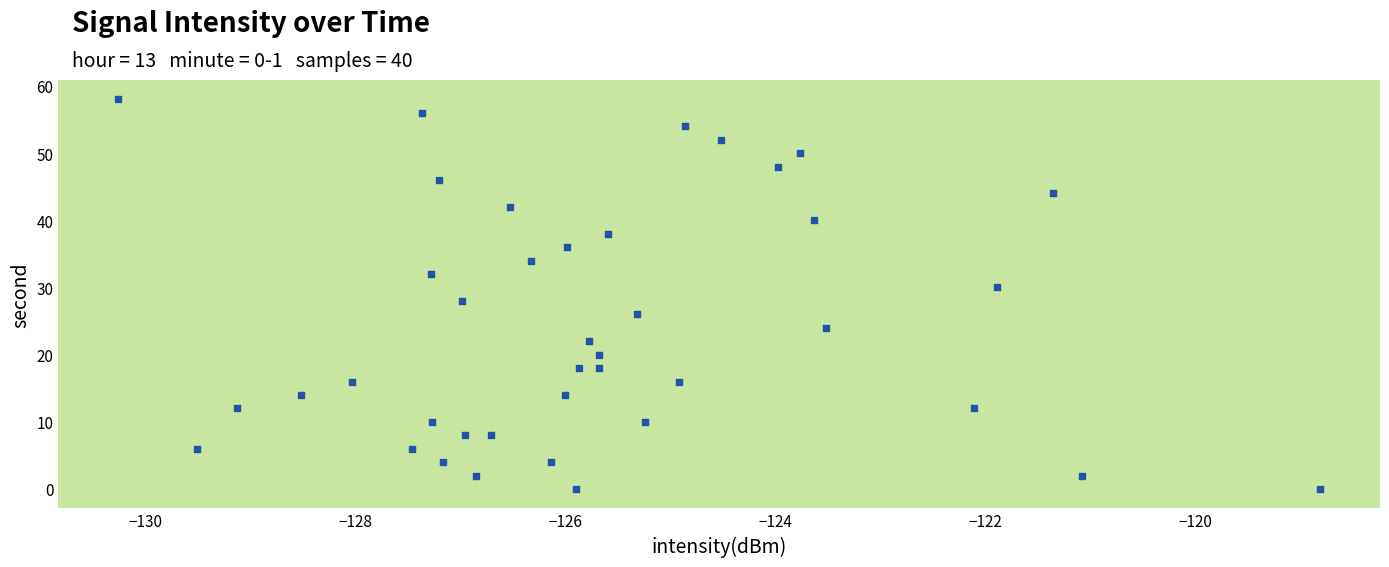

What is the range of Y values (max minus min)?

58